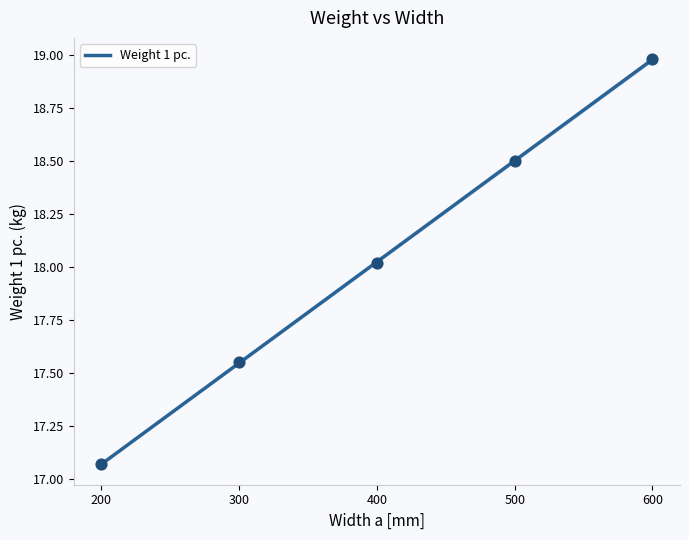

Between 500 and 200, which is larger?

500